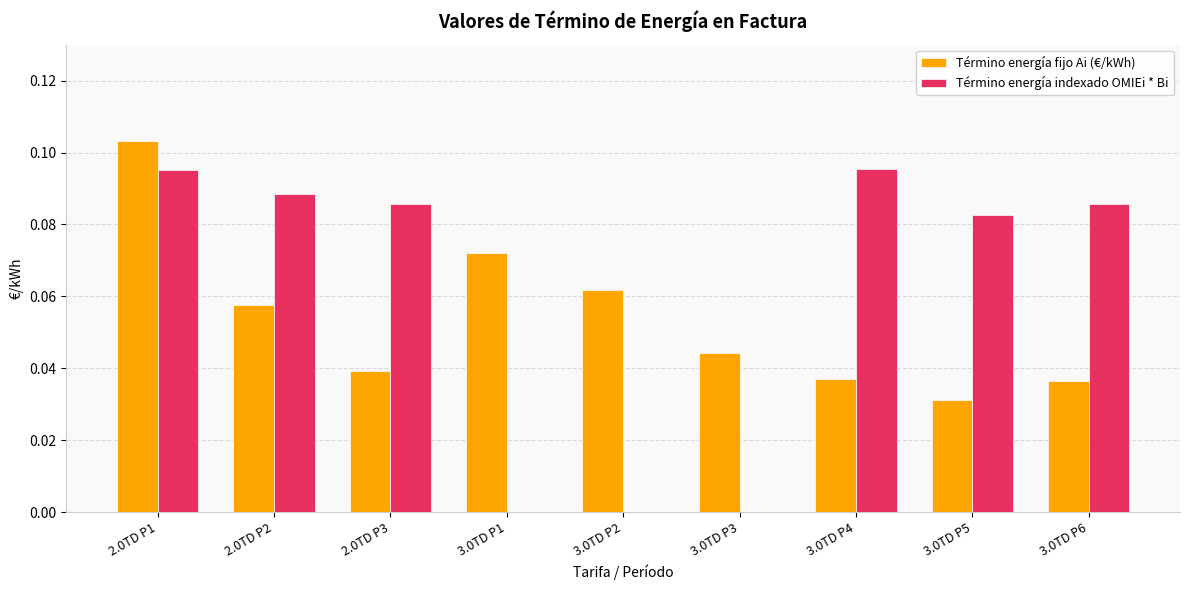

At which label is Término energía fijo Ai (€/kWh) closest to 0?

3.0TD P5